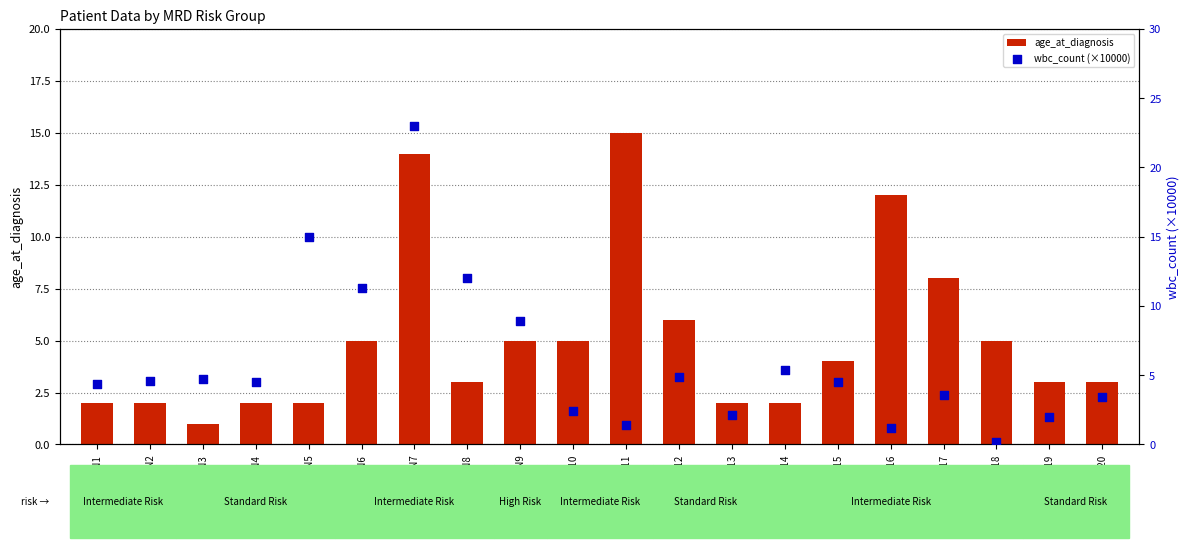

Is the value of age_at_diagnosis at UPN8 greater than the value of wbc_count (×10000) at UPN12?

No